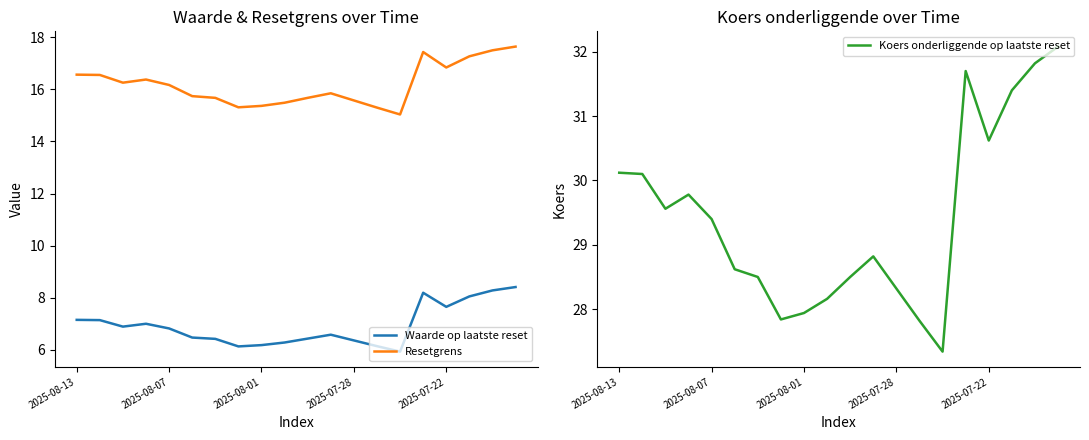

How many interior local valleys does the Resetgrens series have?

4